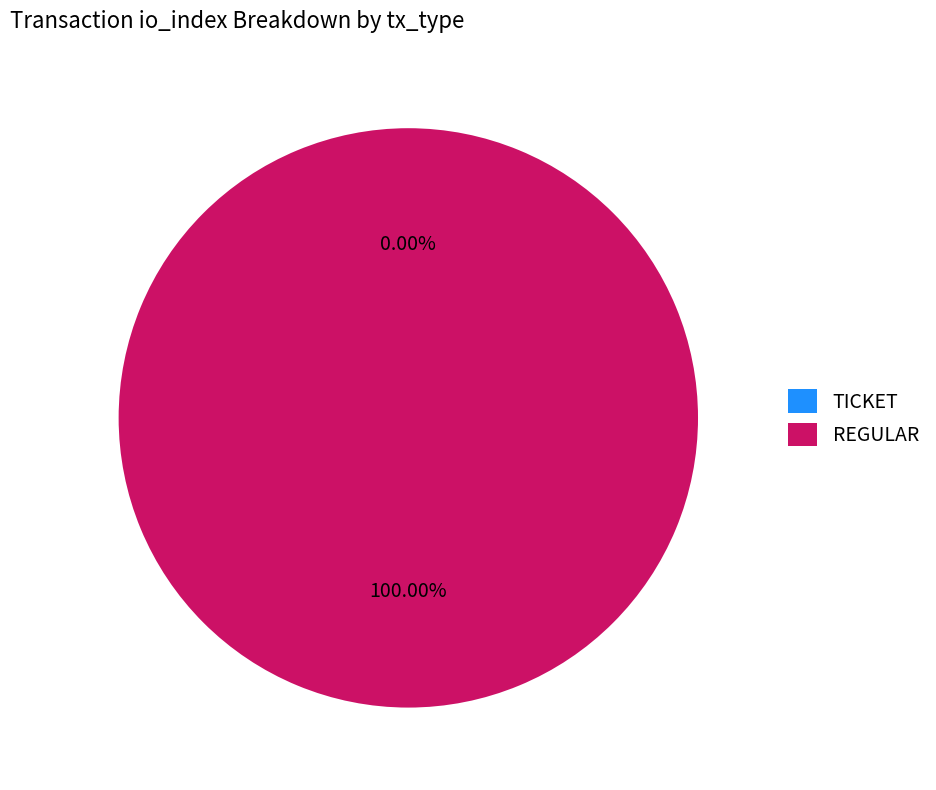

Count the number of slices in the pie.

2